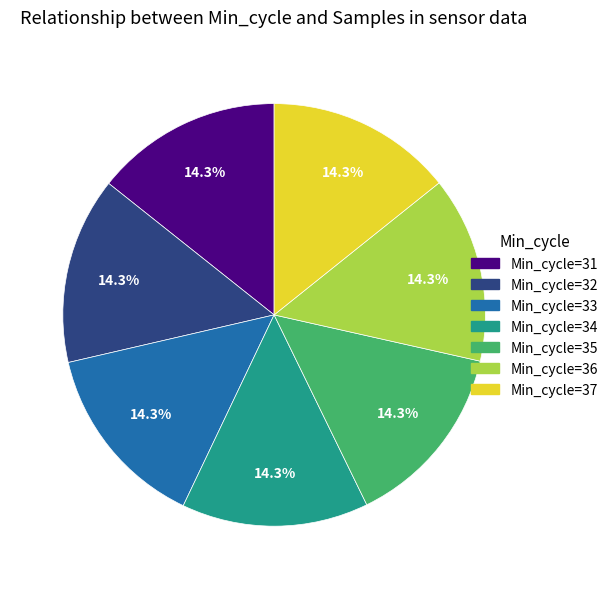

To the nearest percent, what is the combined percentage of Min_cycle=32 and Min_cycle=31?

29%